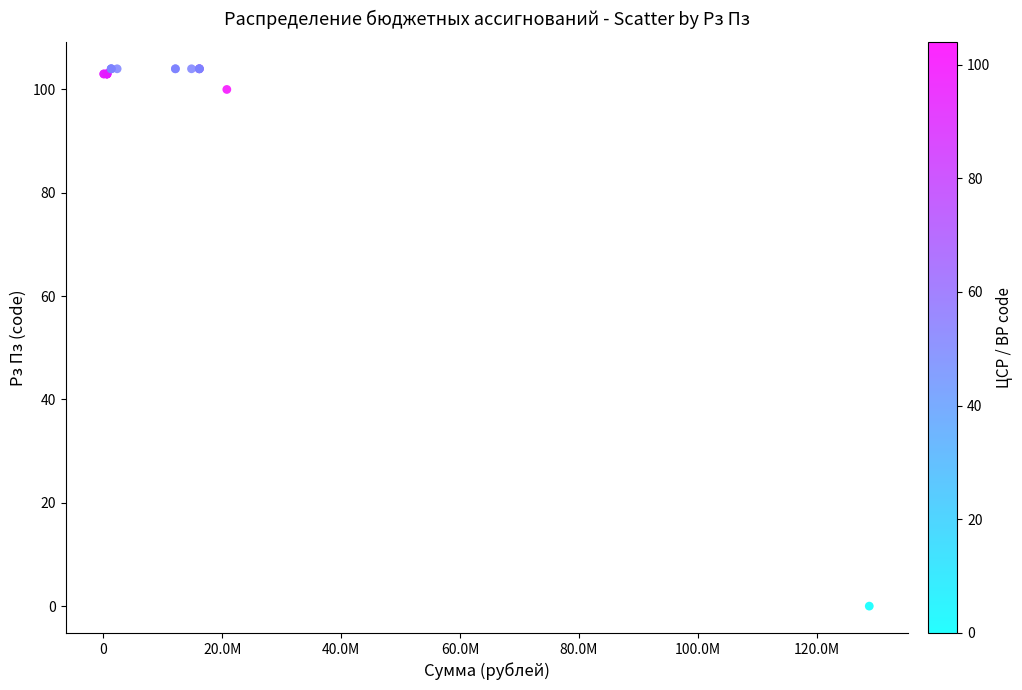

What Y value in the scatter plot is closest to 52?

100